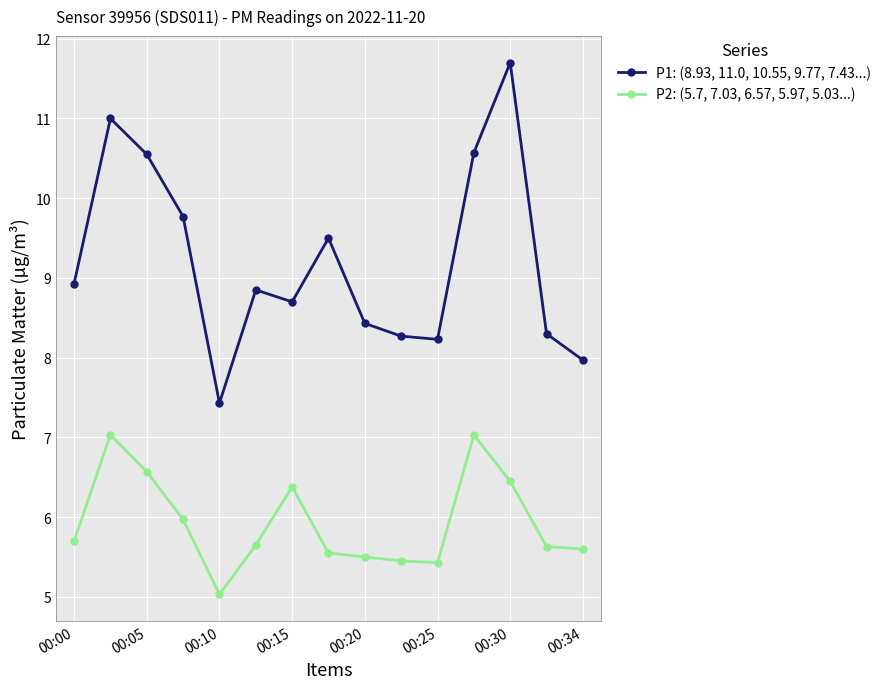

Rank the series by their average value, from highest to lowest.

P1: (8.93, 11.0, 10.55, 9.77, 7.43...), P2: (5.7, 7.03, 6.57, 5.97, 5.03...)